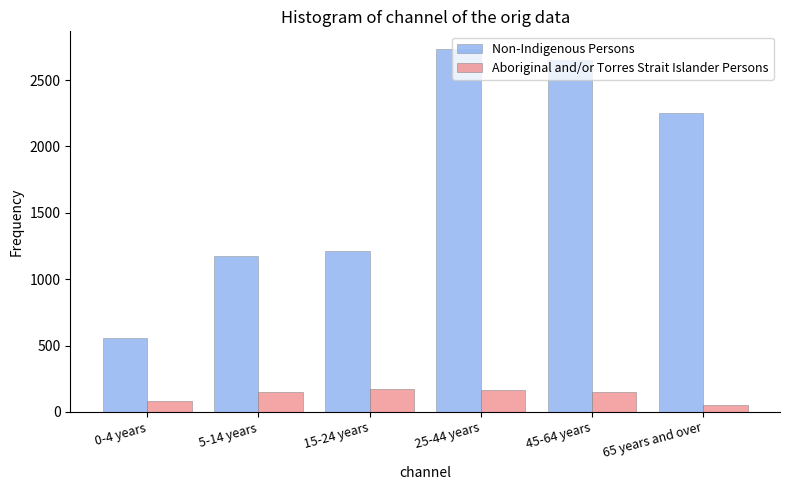

The value of Aboriginal and/or Torres Strait Islander Persons at 45-64 years is 147. True or false?

True